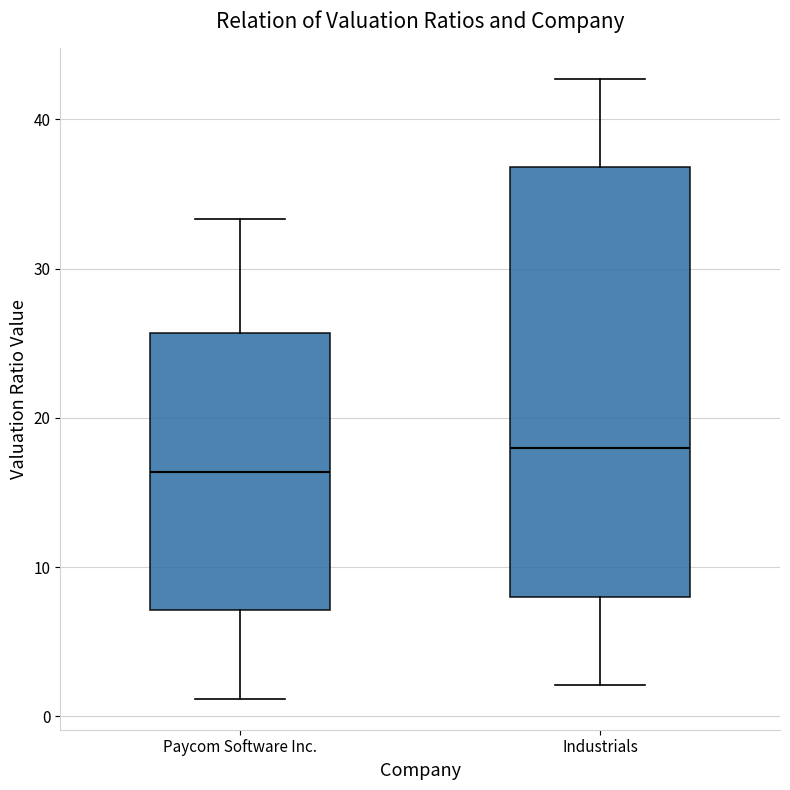

Comparing the boxes themselves (not the whiskers), which one is the tallest?

Industrials